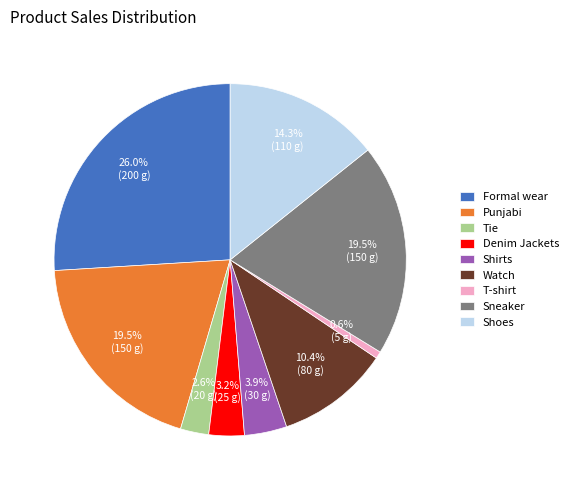

How many slices are in this pie chart?

9